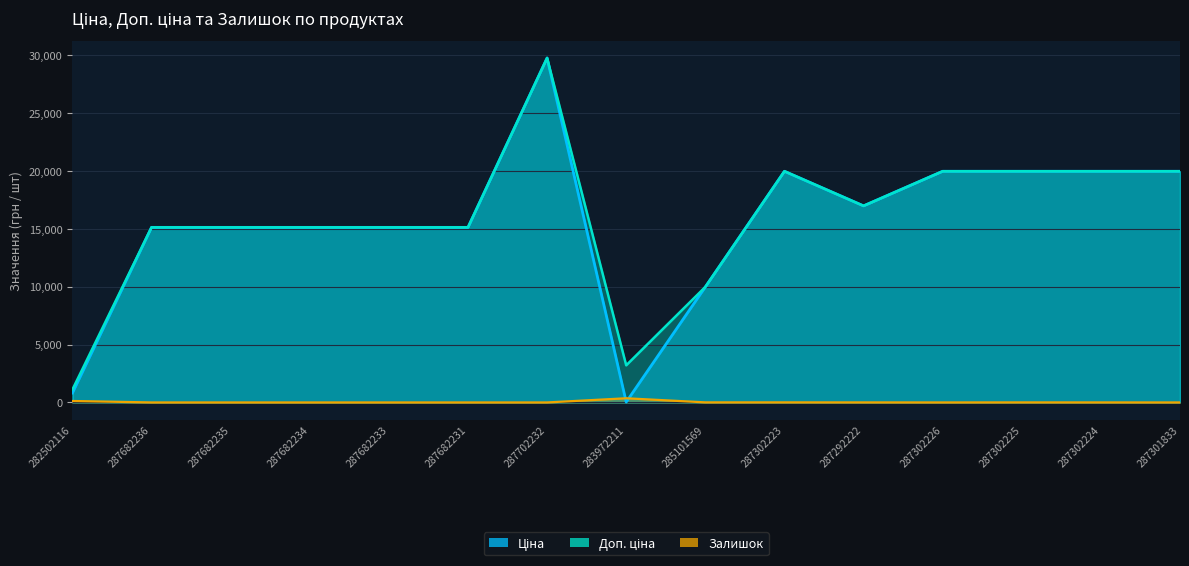

True or false: Ціна has a value of 32.0 at 283972211.

True